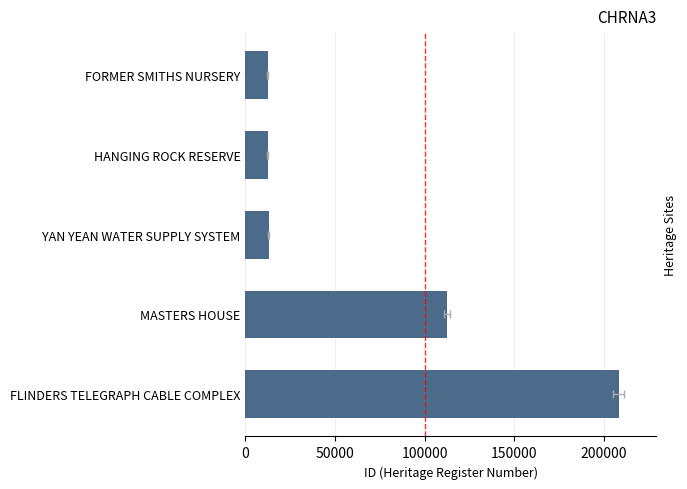

The chart shows a value of 6600 at HANGING ROCK RESERVE. True or false?

False